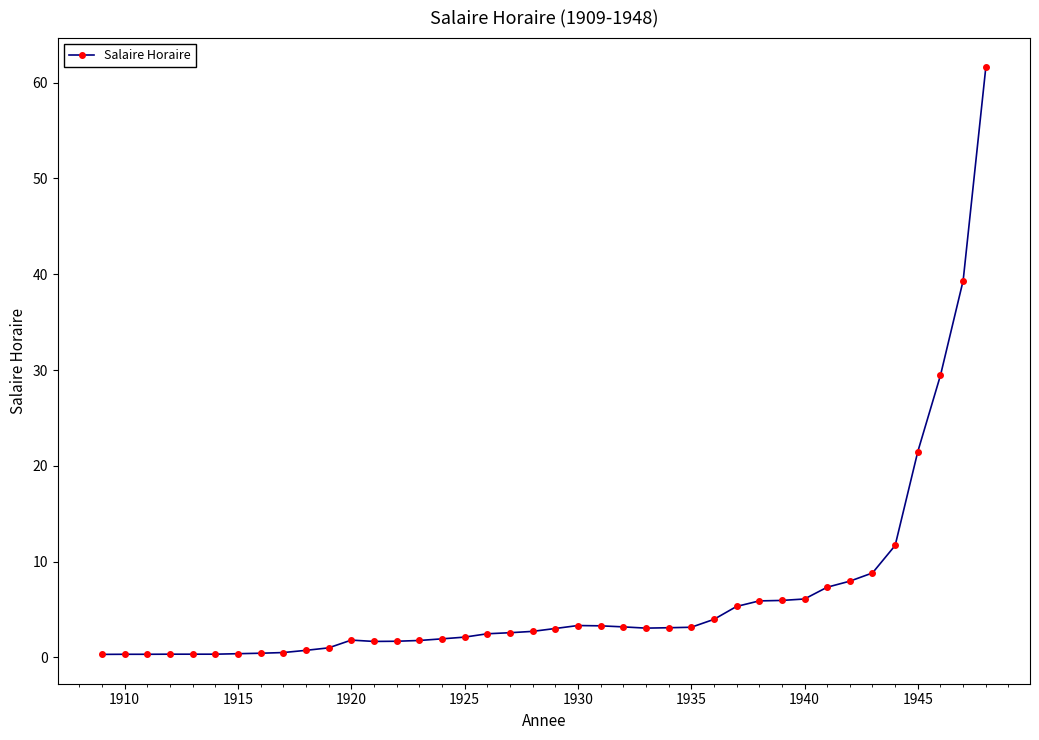

What is the value of the 17th point from the left?

2.1